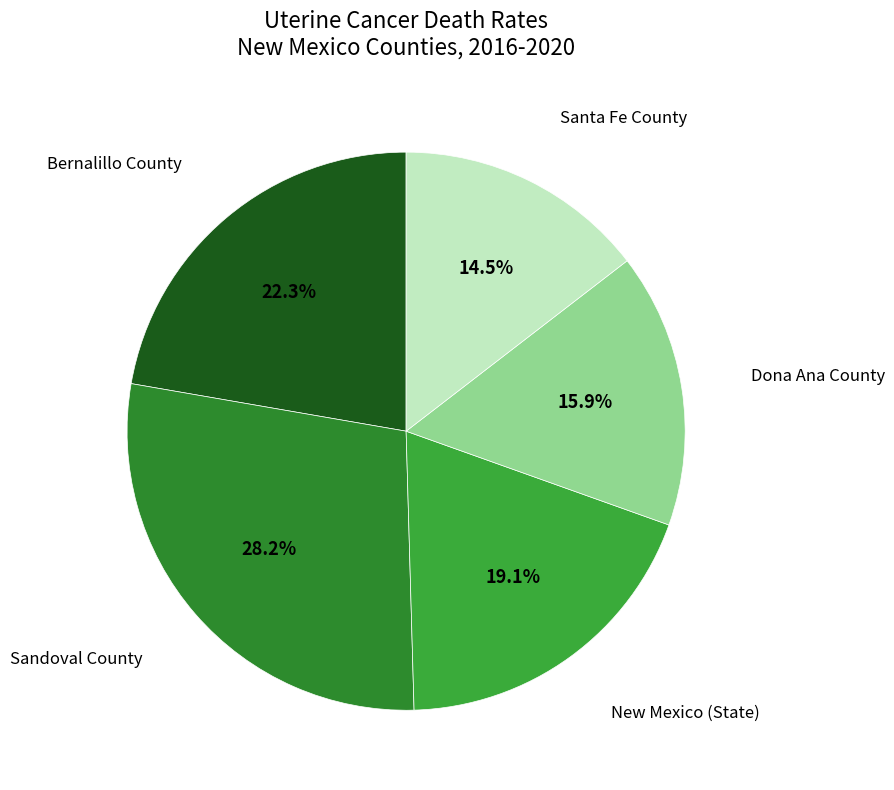

Count the number of slices in the pie.

5